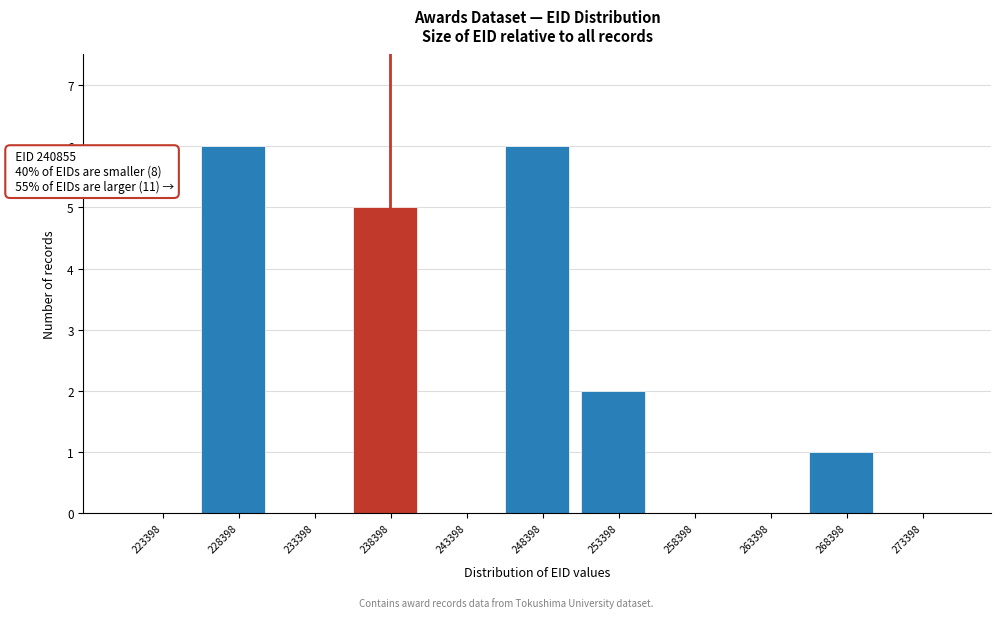

Reading left to right, extract all data points from this chart.

223398=0	228398=6	233398=0	238398=5	243398=0	248398=6	253398=2	258398=0	263398=0	268398=1	273398=0